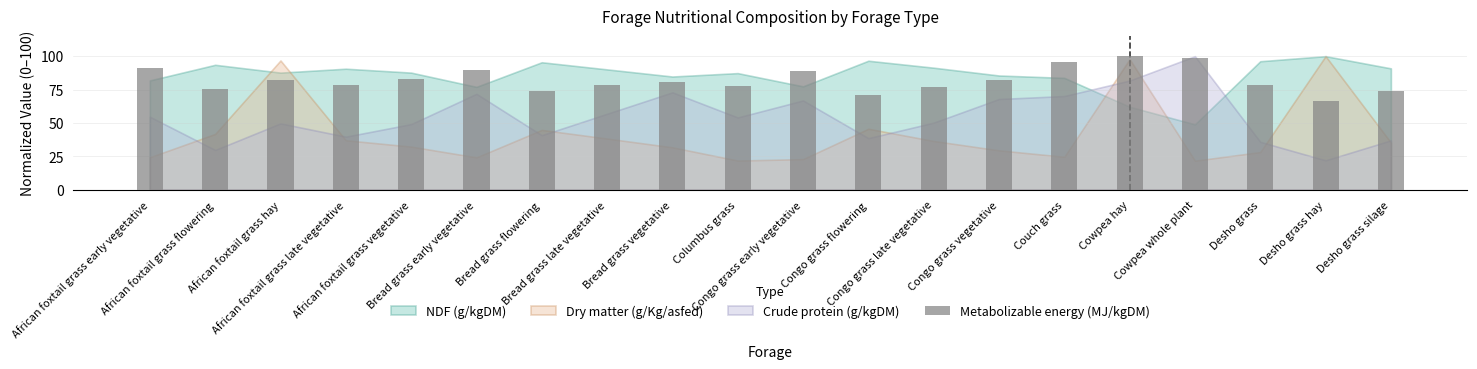

What is the label of the 16th bar from the right?

African foxtail grass vegetative